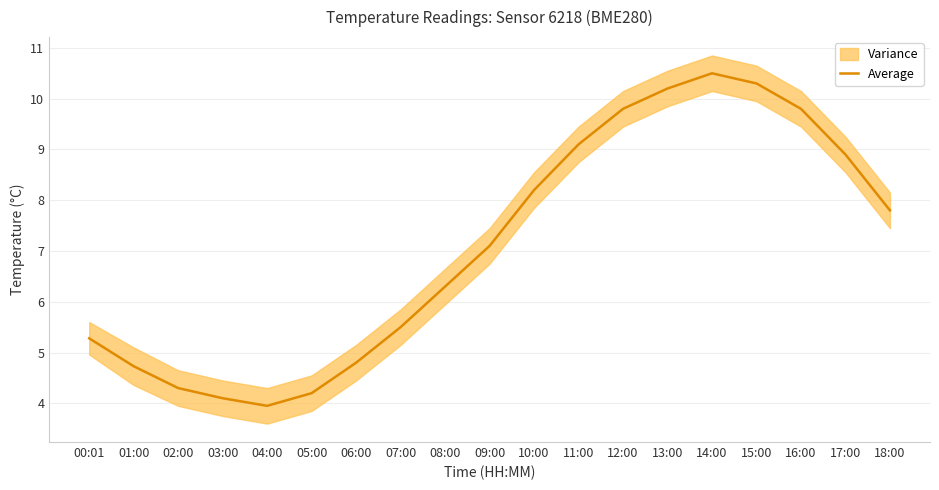

What is the change in value from 11:00 to 14:00?

+1.4